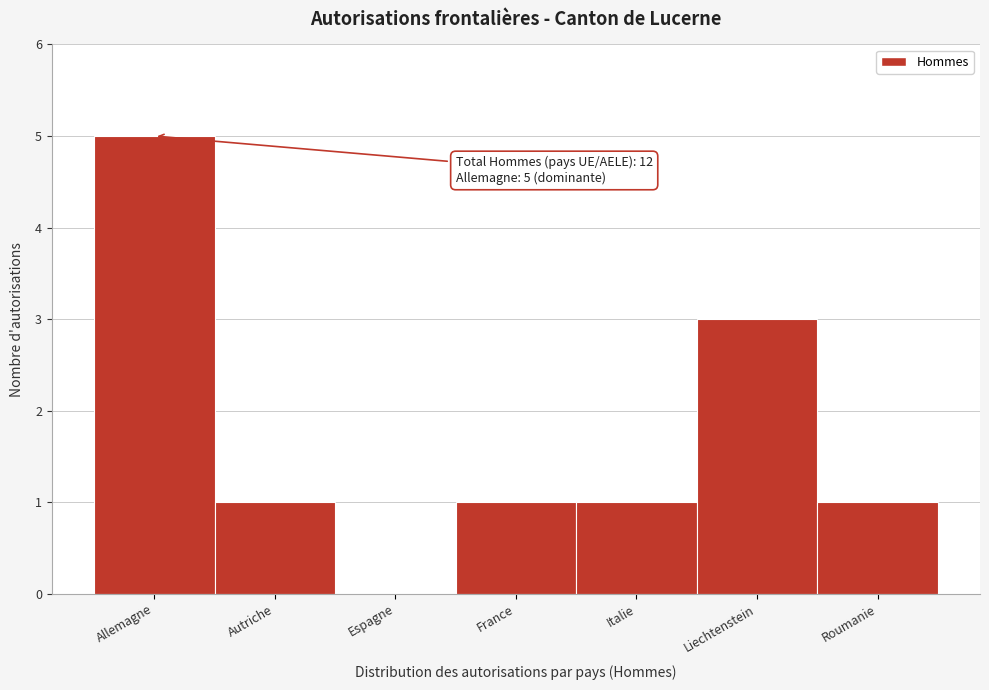

Reading left to right, list all the values displayed in this chart.

Allemagne=5	Autriche=1	Espagne=0	France=1	Italie=1	Liechtenstein=3	Roumanie=1